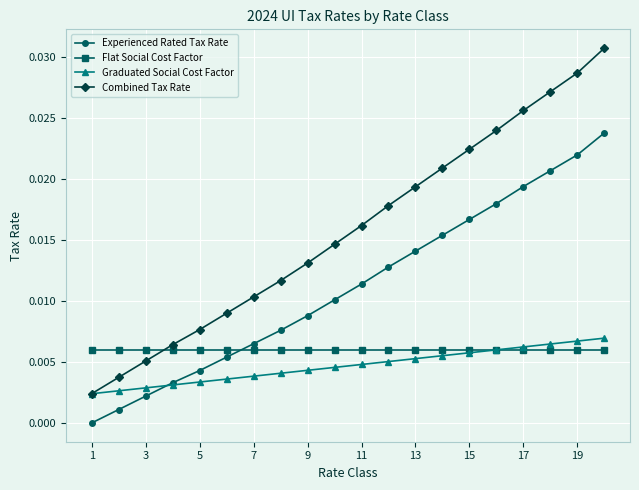

Which series has the largest total across all categories?

Combined Tax Rate